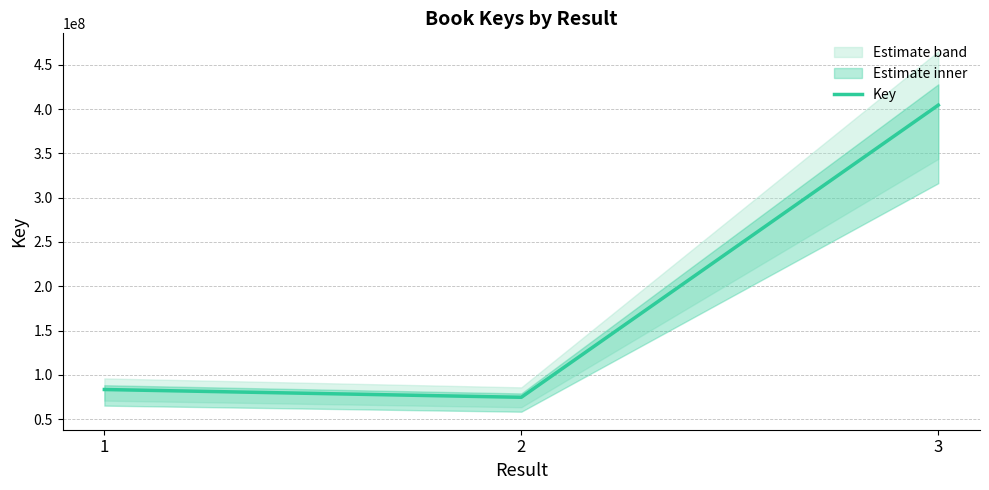

List the labels in order of value, smallest first.

2, 1, 3